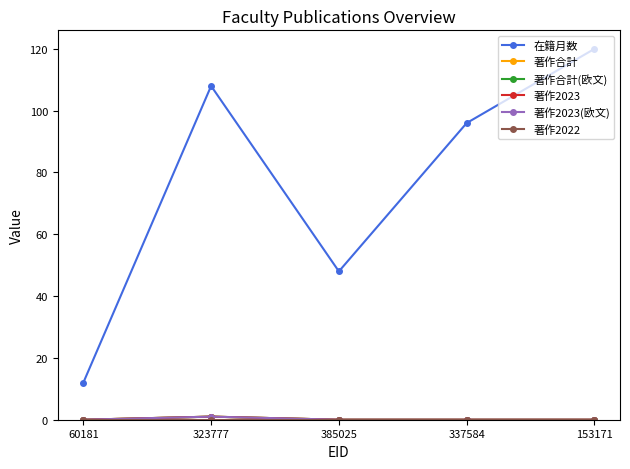

Is this an area chart (filled region under the line)?

No